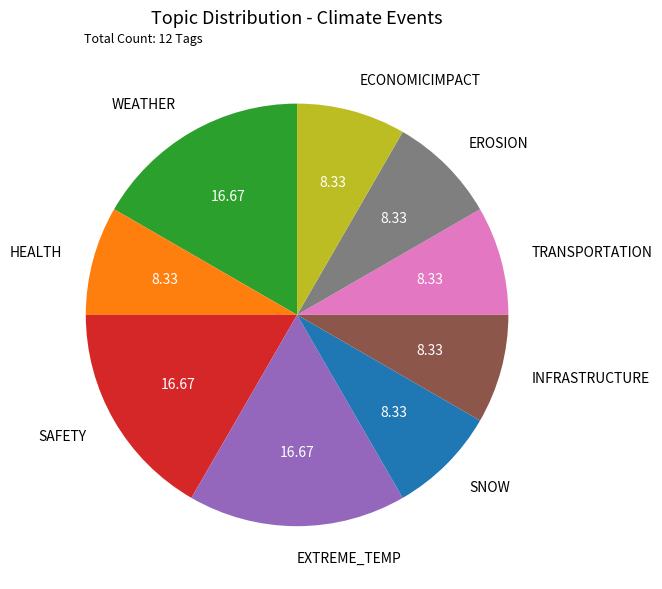

Do ECONOMICIMPACT and WEATHER together represent more than half of the pie?

No